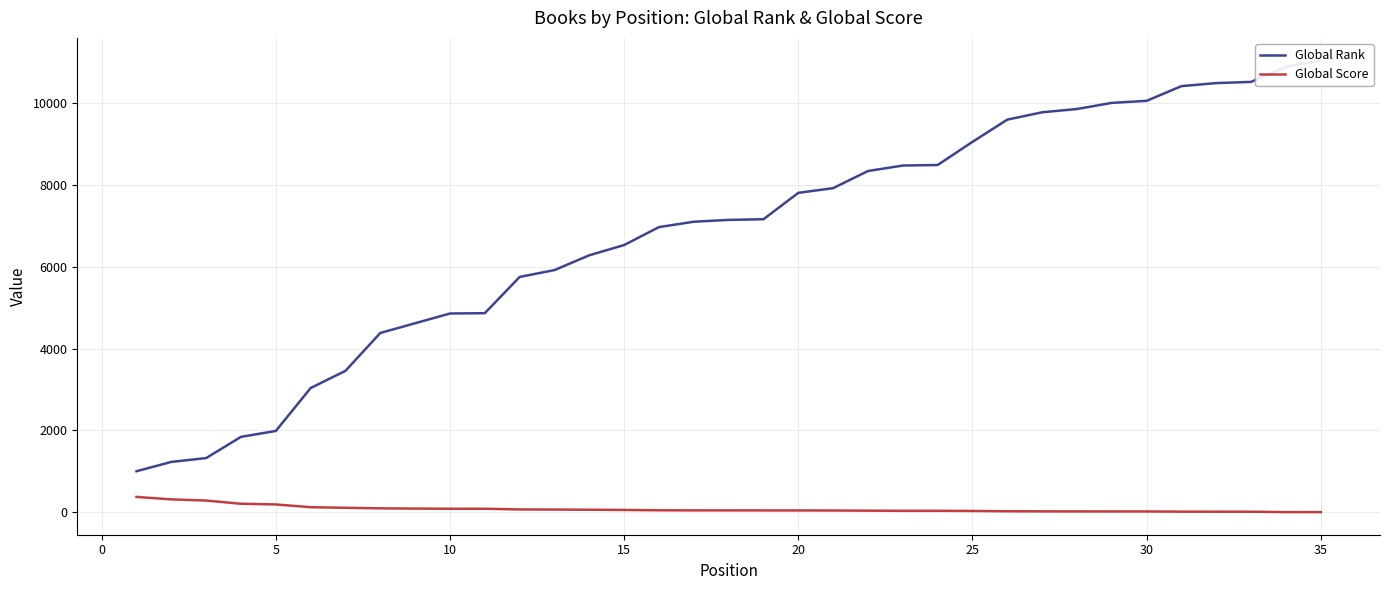

What are all the series names shown in the legend?

Global Rank, Global Score